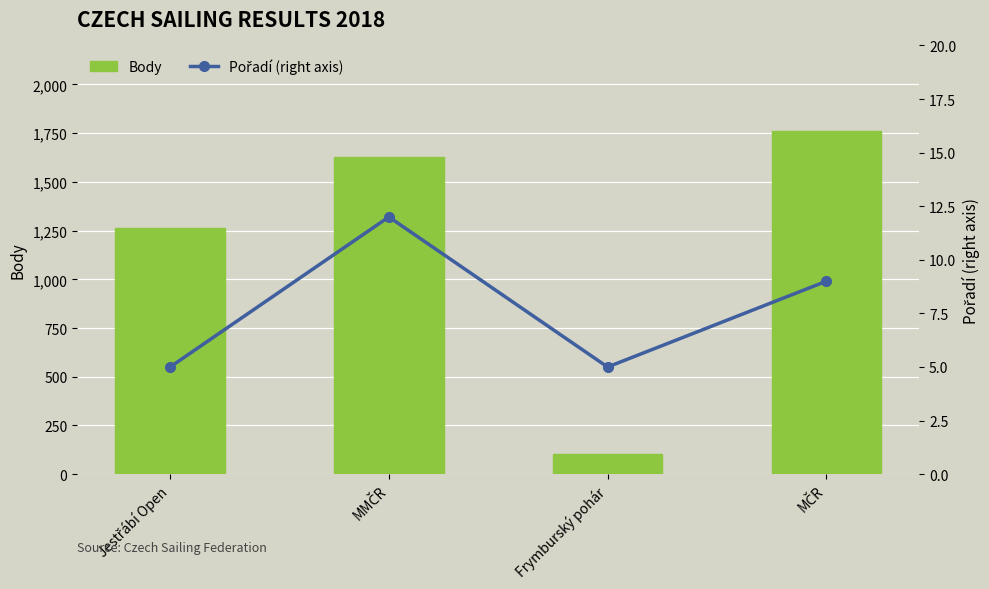

Where is Body nearest to the value 931?

Jestřábí Open